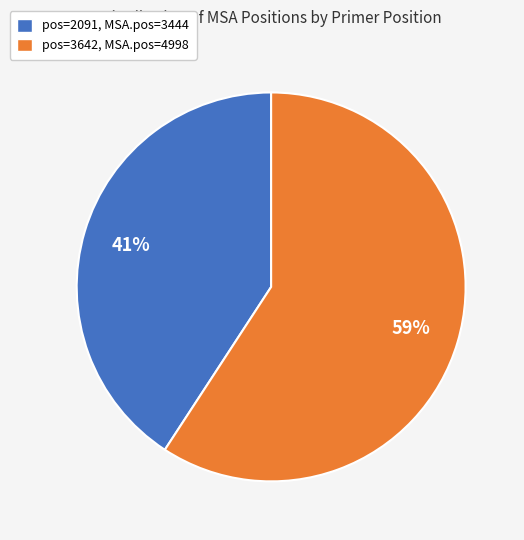

Combined, do pos=2091, MSA.pos=3444 and pos=3642, MSA.pos=4998 account for over 50%?

Yes